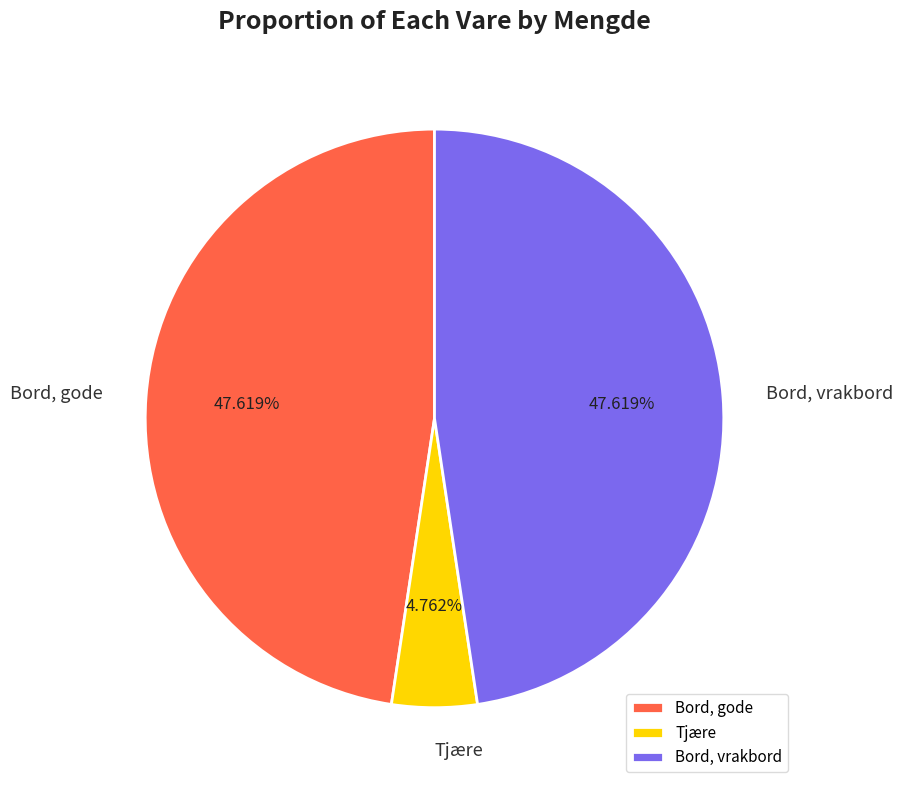

To the nearest percent, what portion does Tjære represent?

5%